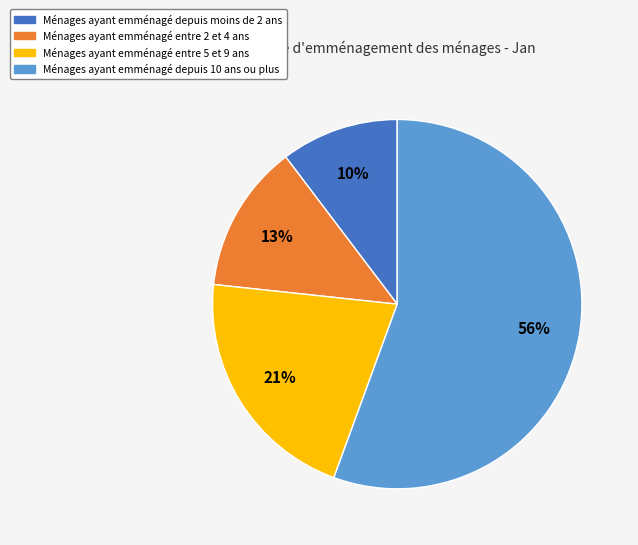

To the nearest percent, what is the average slice percentage?

25%